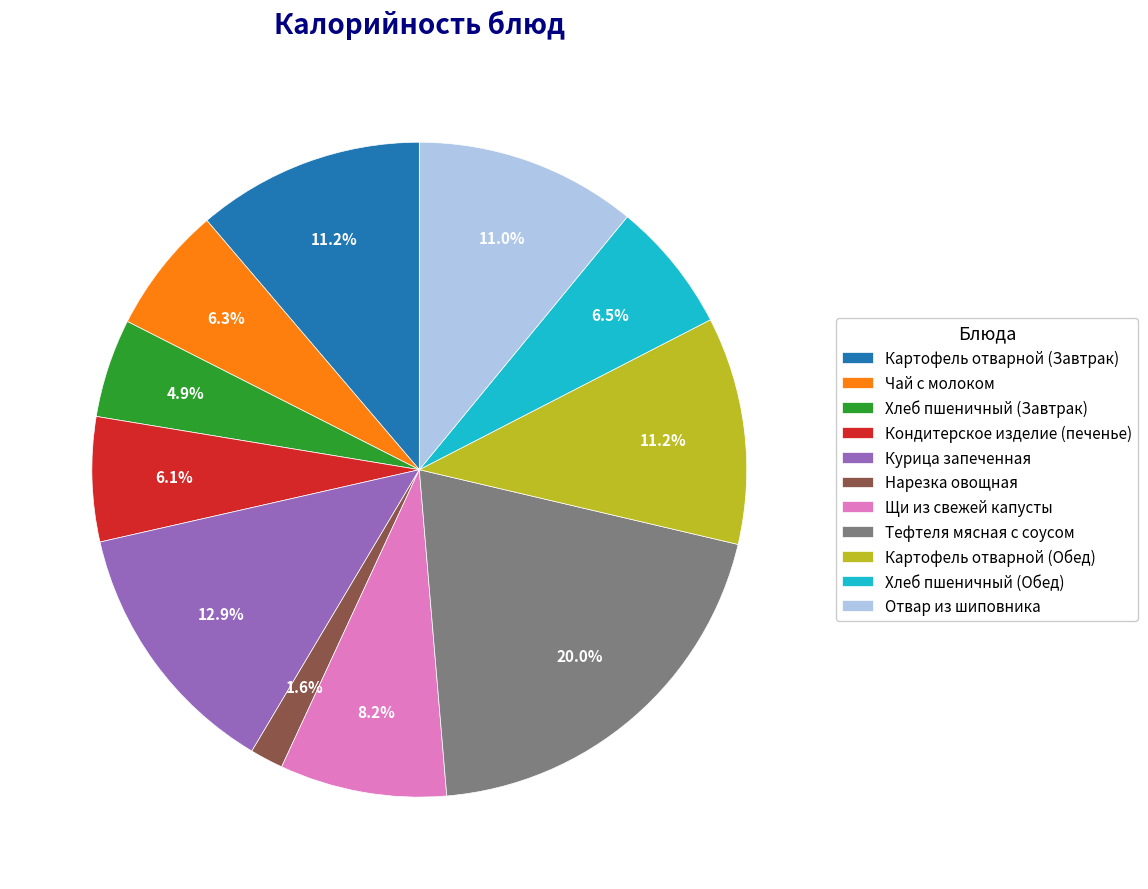

How many segments does this pie chart have?

11